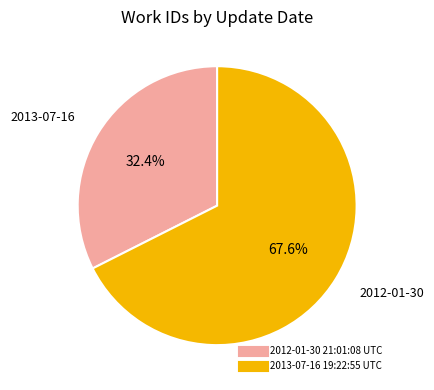

The 2012-01-30 21:01:08 UTC slice represents 40% of the pie. True or false?

False